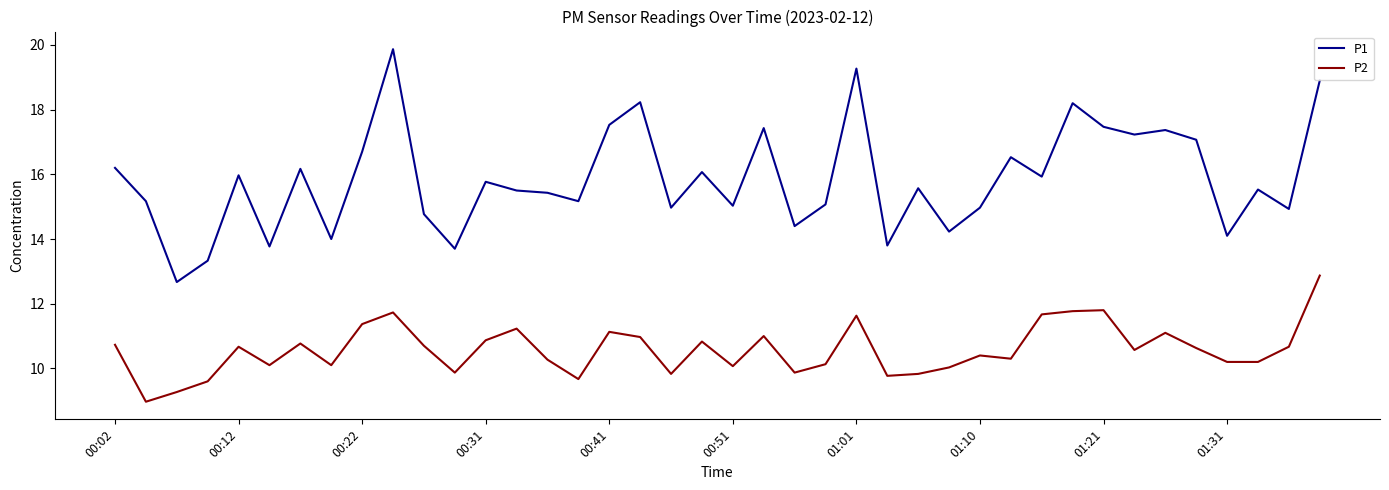

Does the chart display data point markers on the line(s)?

No